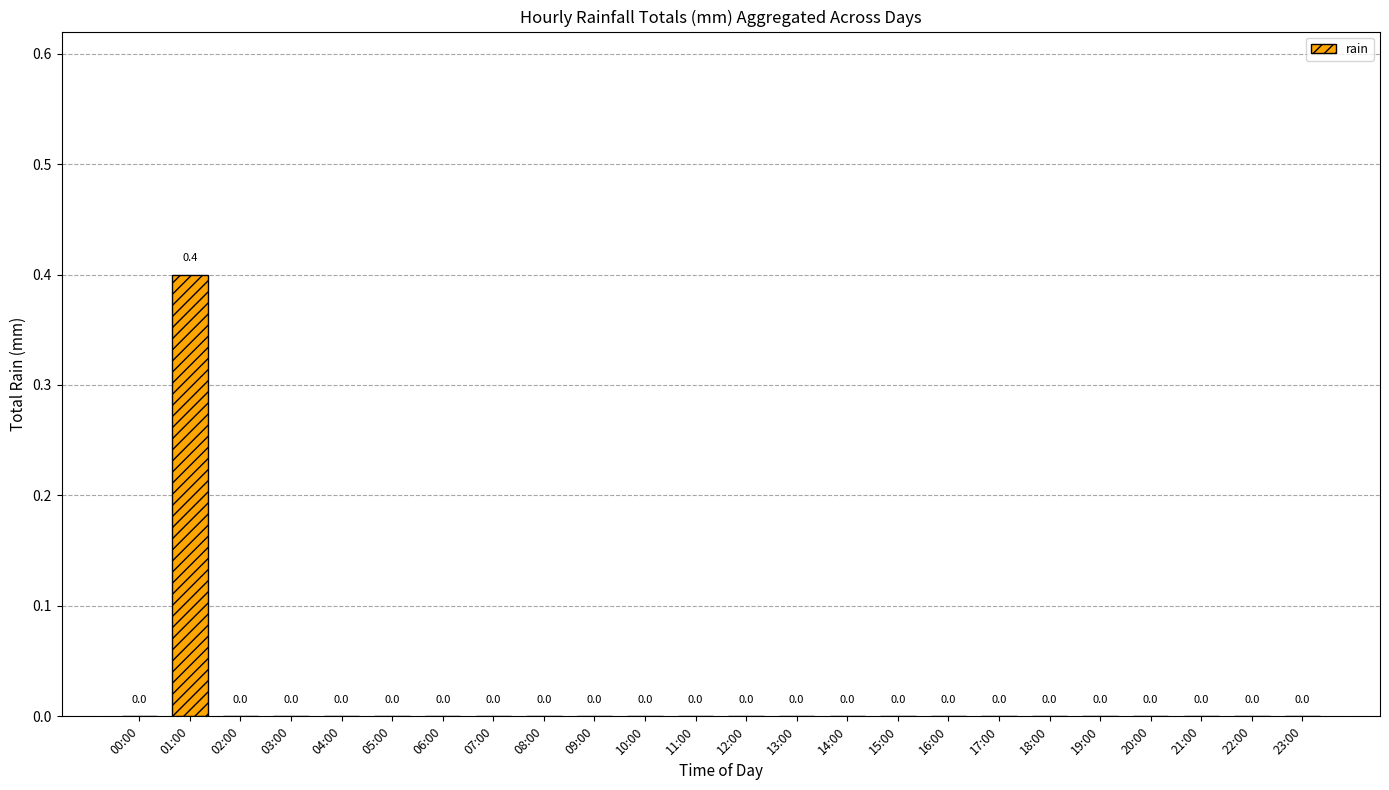

Is it true that the value at 04:00 is 0.0?

True